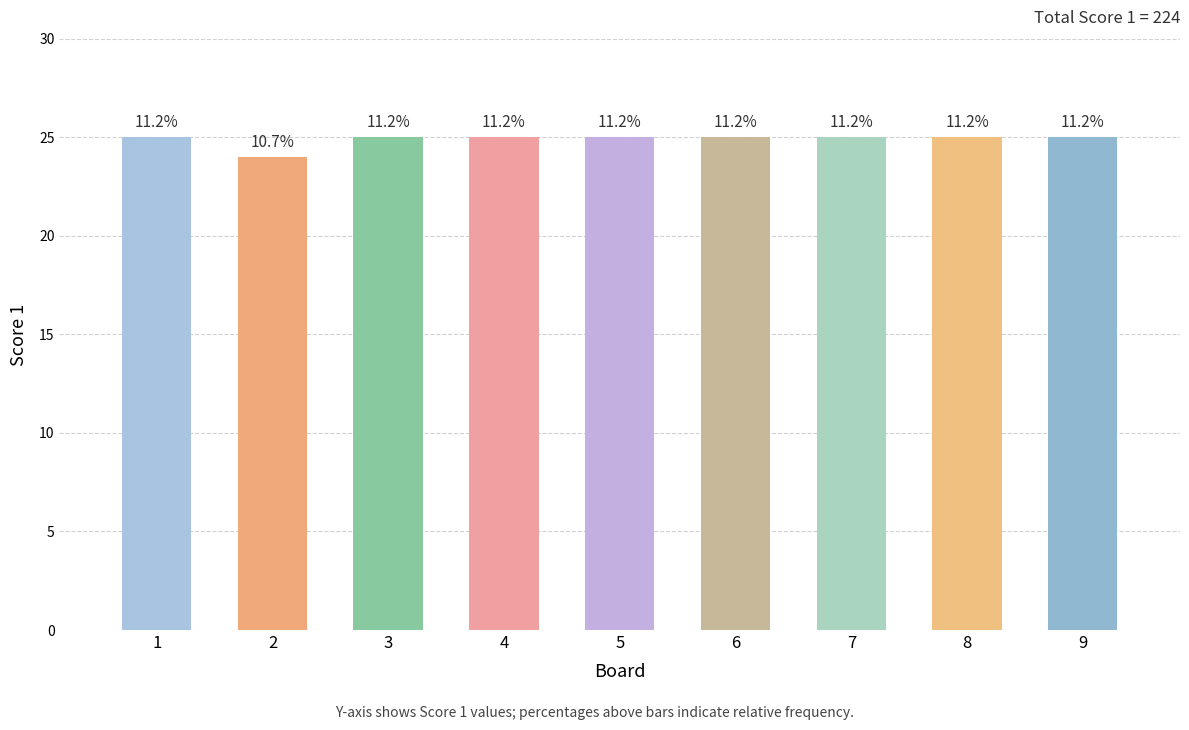

Is the value of Score 2 at 5 greater than the value of Score 1 at 5?

No